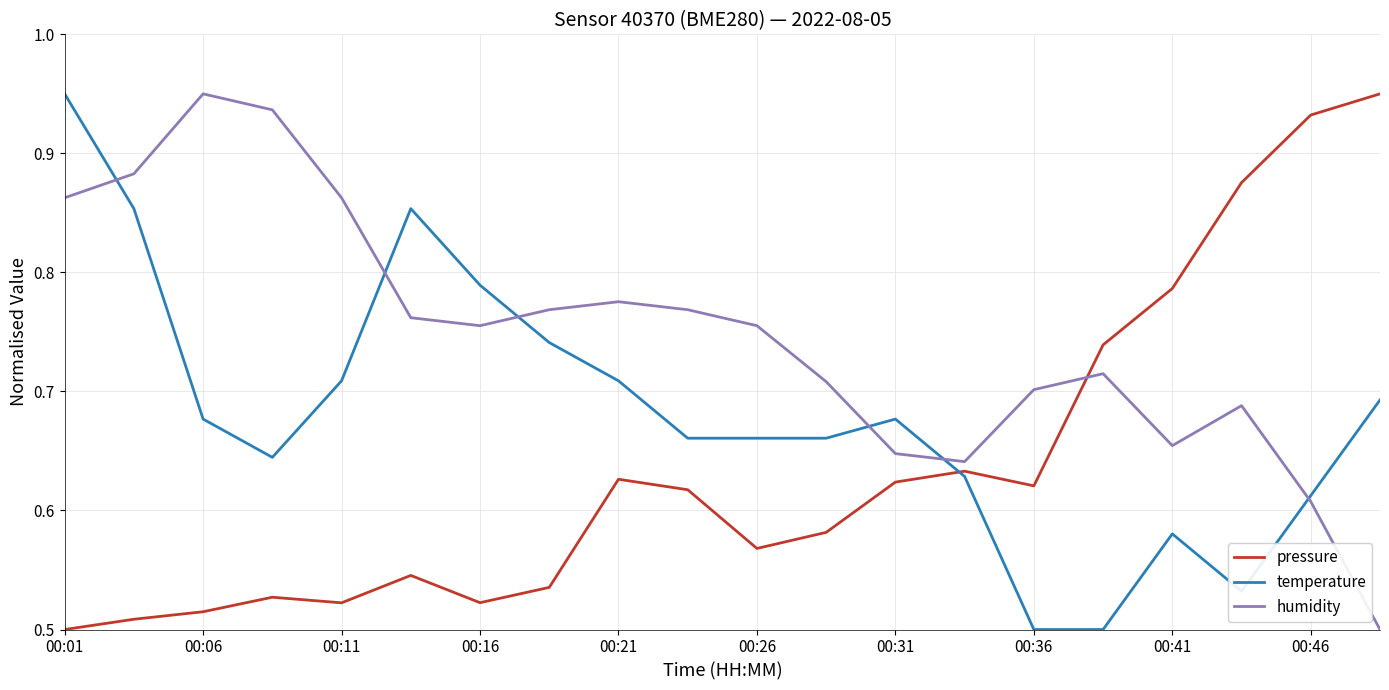

Rank the series by their average value, from lowest to highest.

pressure, temperature, humidity